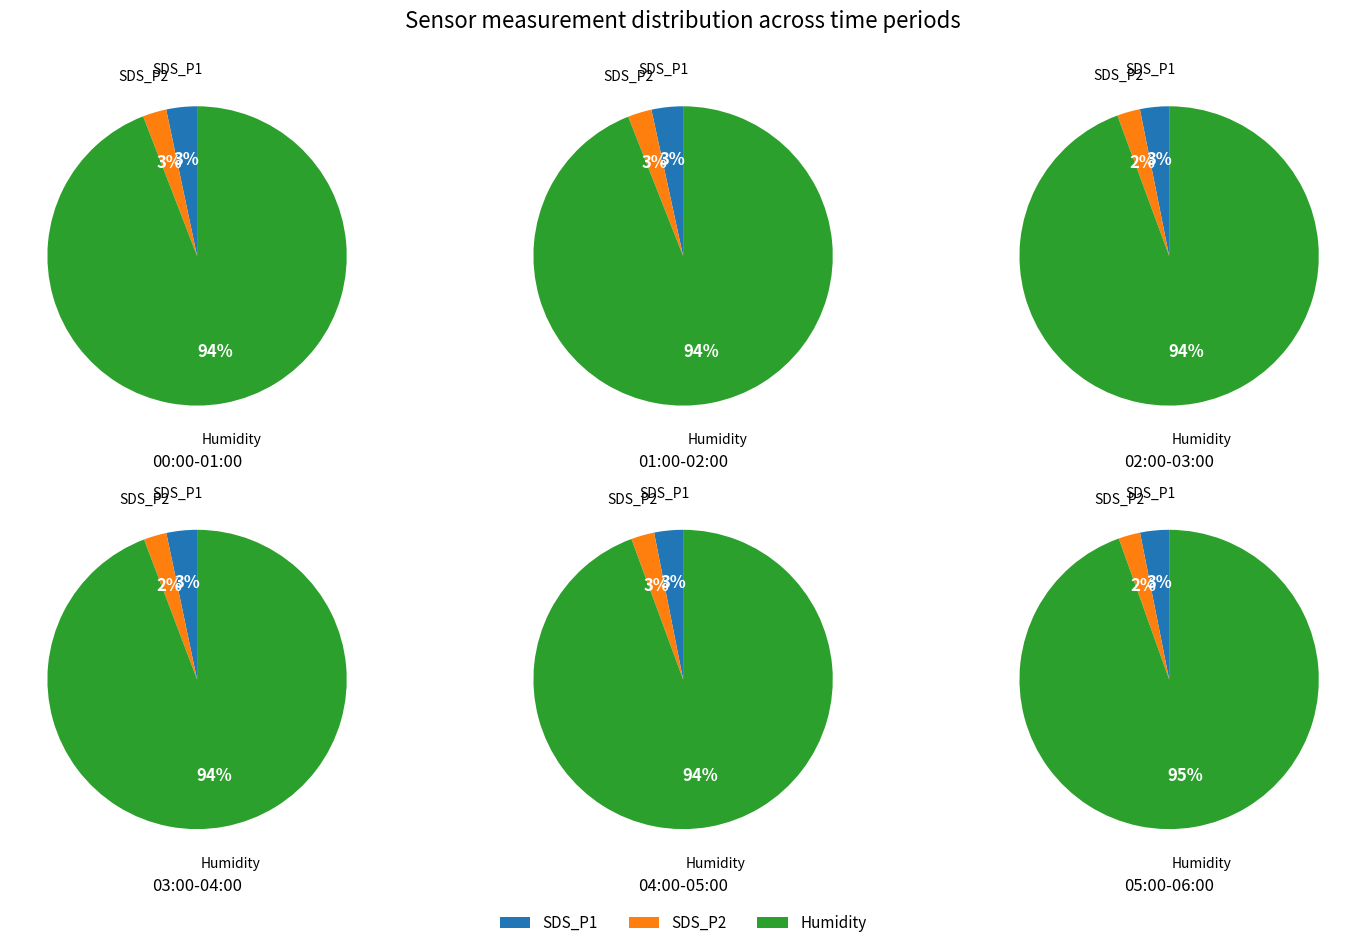

True or false: 1 accounts for 3% of the total.

True